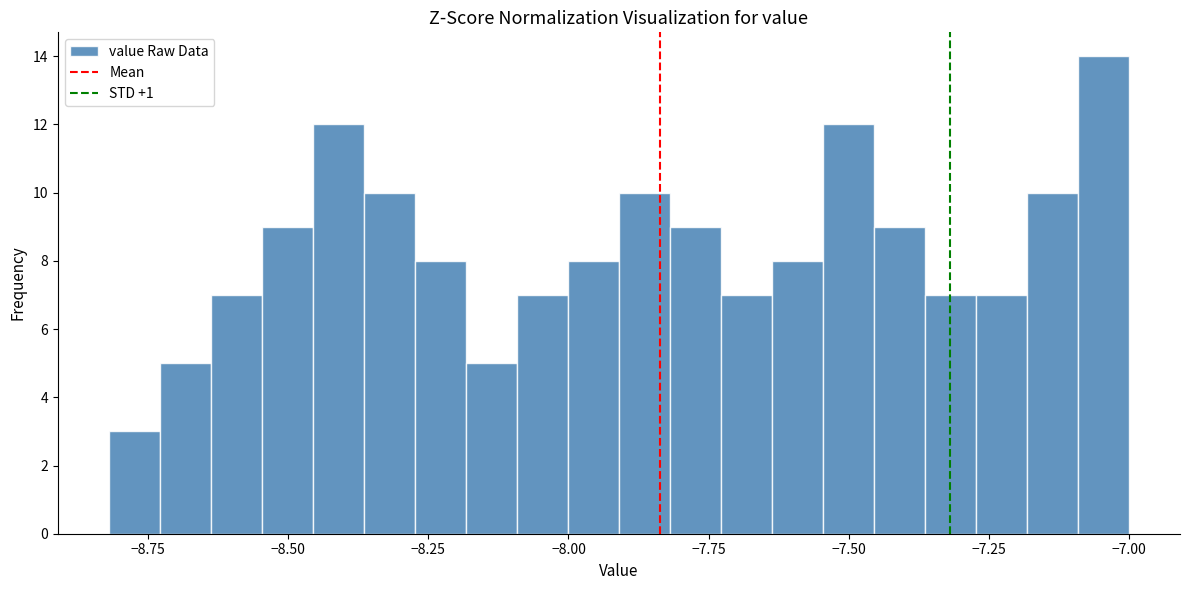

Around what value on the x-axis is the tallest bar? Give the approximate position of its centre, as read against the axis.

-7.05